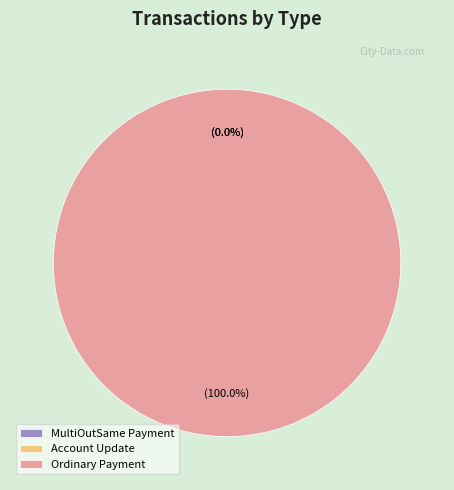

Is Account Update the majority of the pie?

No